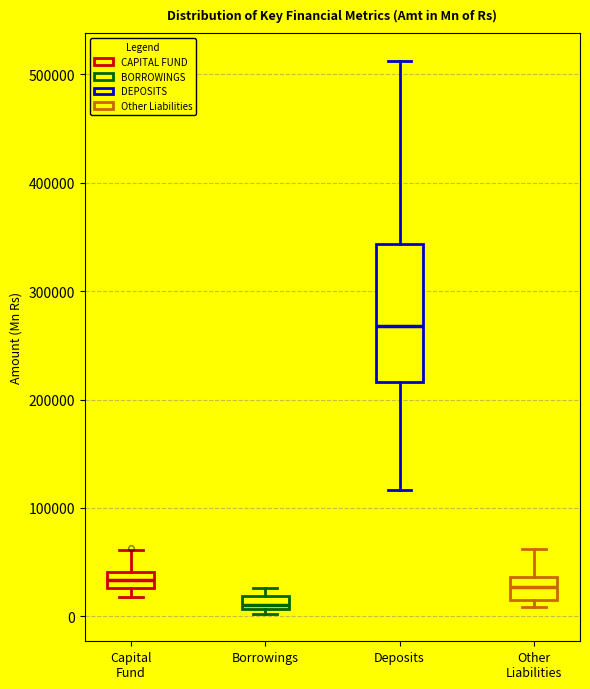

Which box is the tallest, from its lower edge to its upper edge?

Deposits